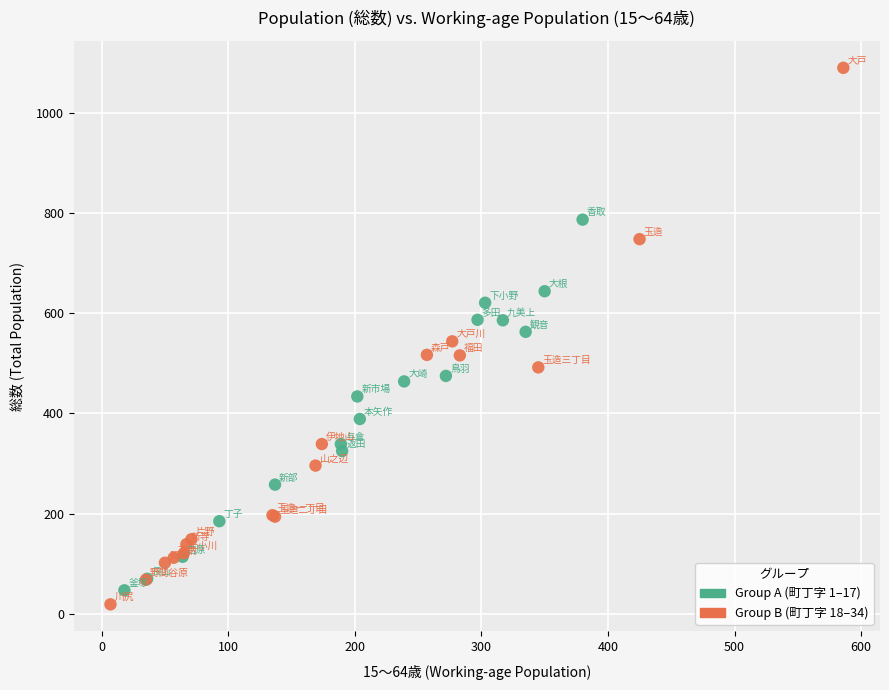

Which series contains the highest Y value?

Group B (町丁字 18–34)